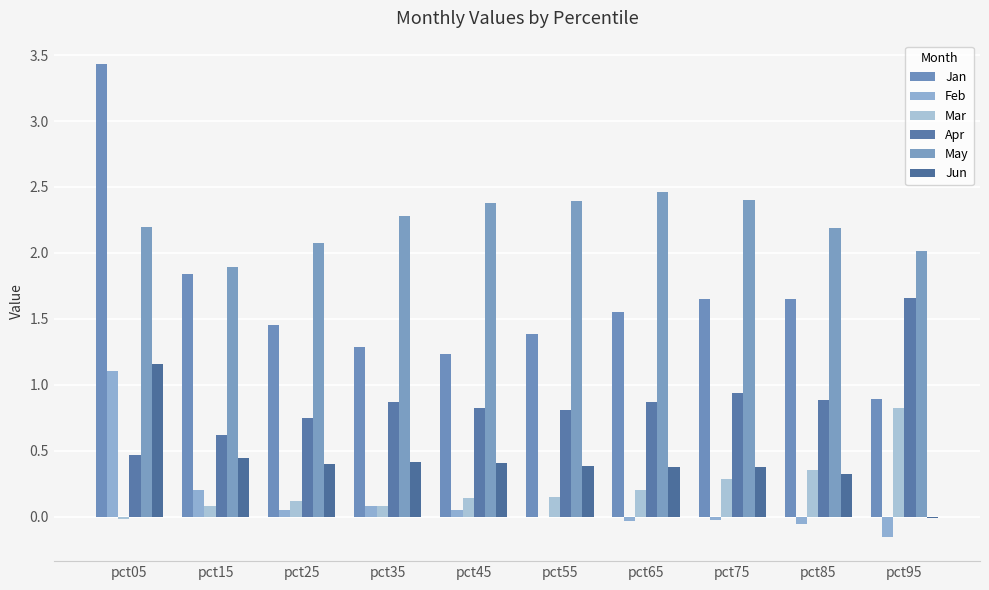

What is the total value across all series at pct85?

5.4